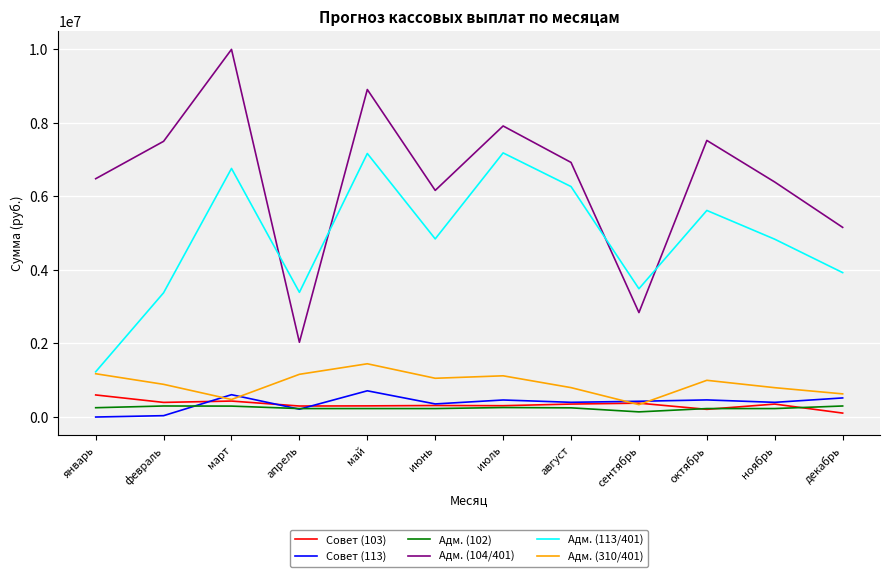

Which series has the largest total across all categories?

Адм. (104/401)